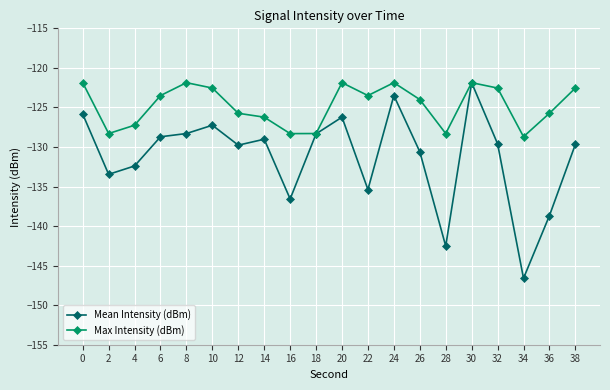

Does the chart display data point markers on the line(s)?

Yes